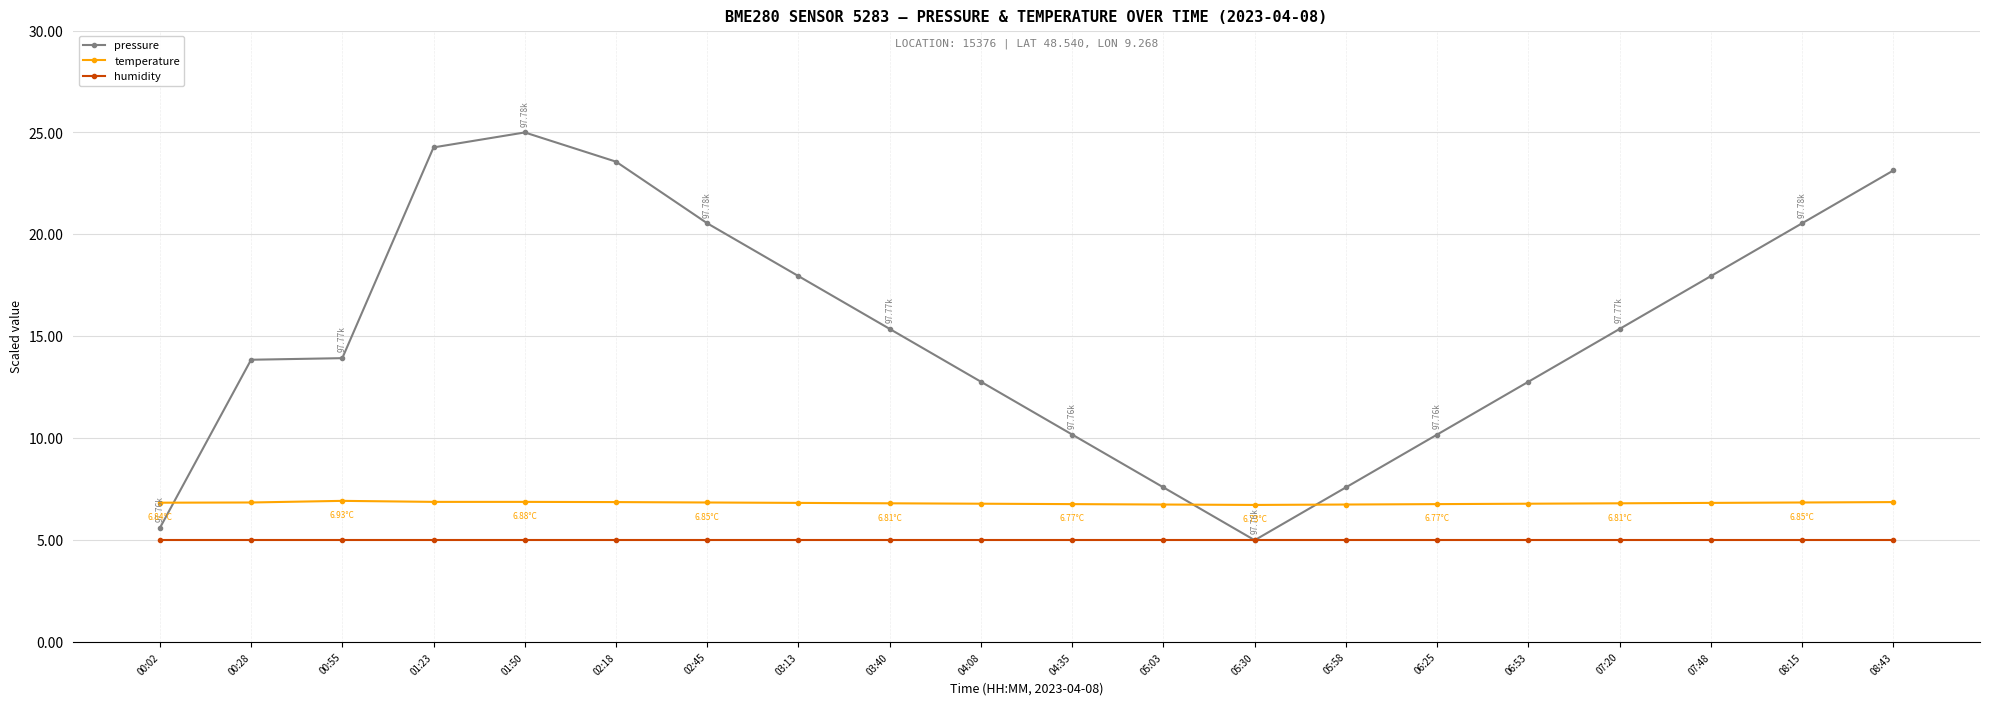

At how many categories does at least one series exceed 21?

4